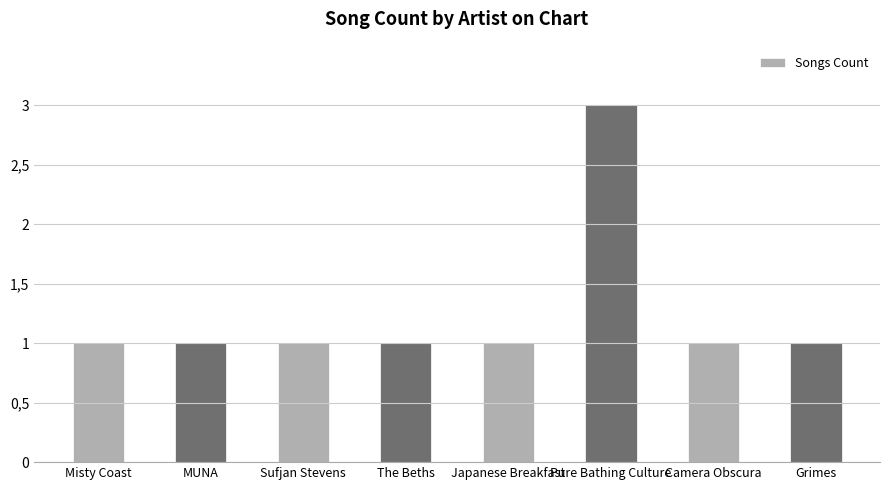

Does the chart contain stacked bars?

No